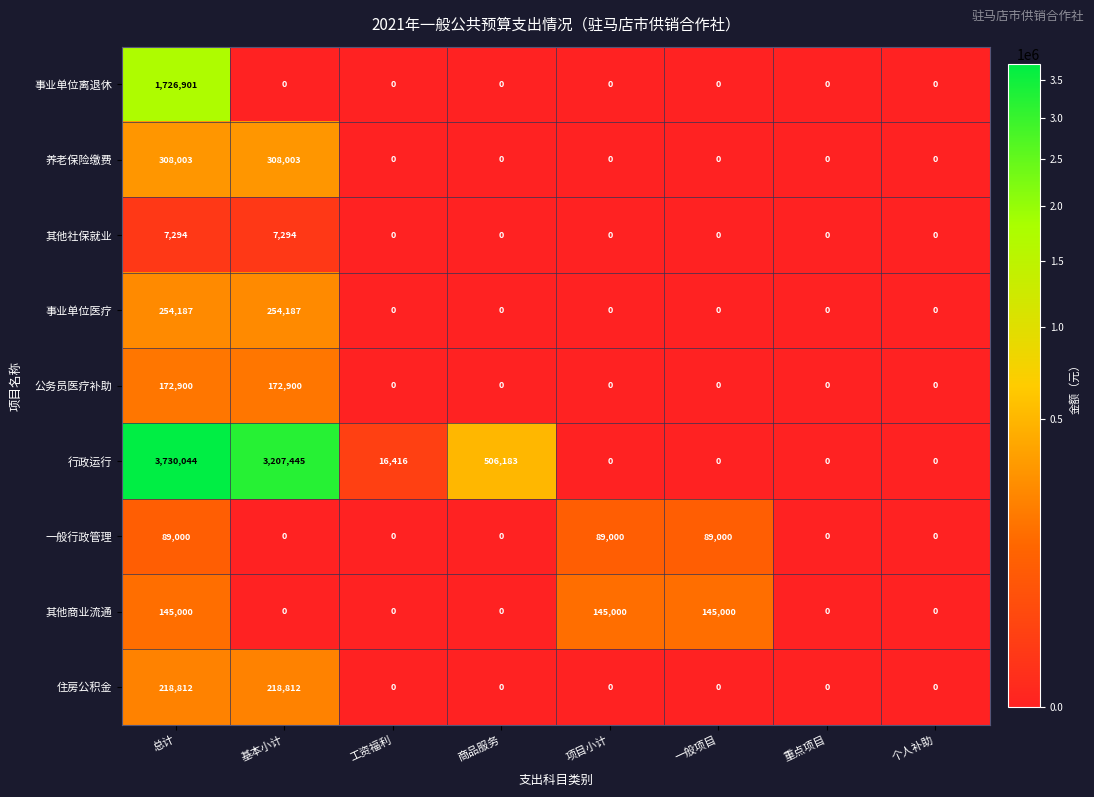

Count the 住房公积金 values in the range 0 to 218812.

8